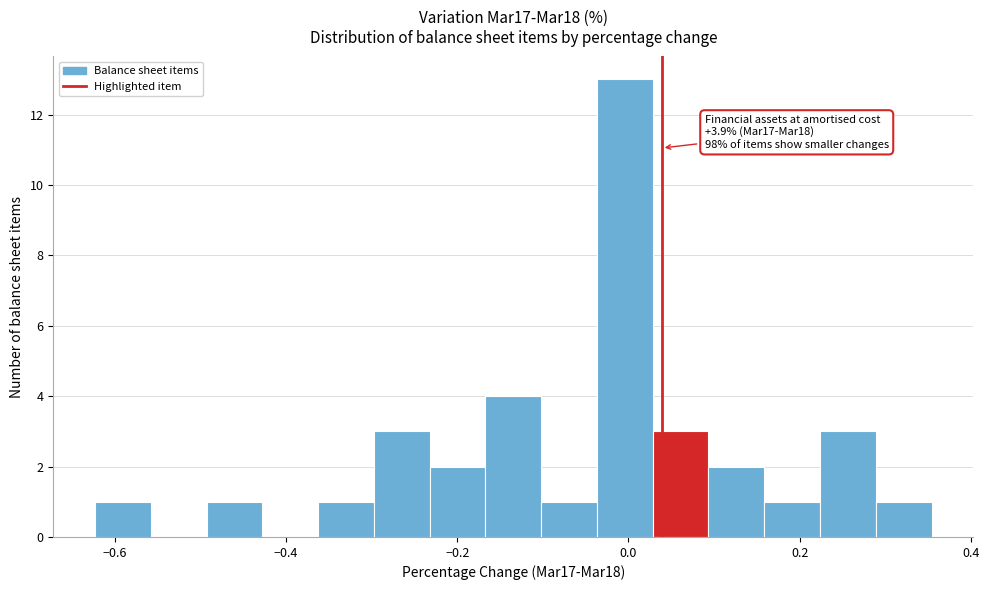

Read against the x-axis, roughly where is the centre of the tallest bar?

0.00